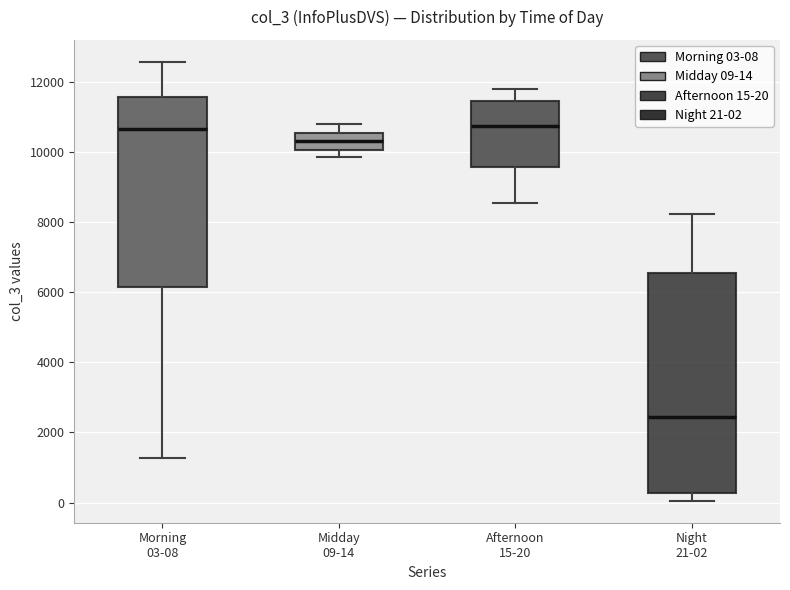

Which box is the tallest, from its lower edge to its upper edge?

Night 21-02